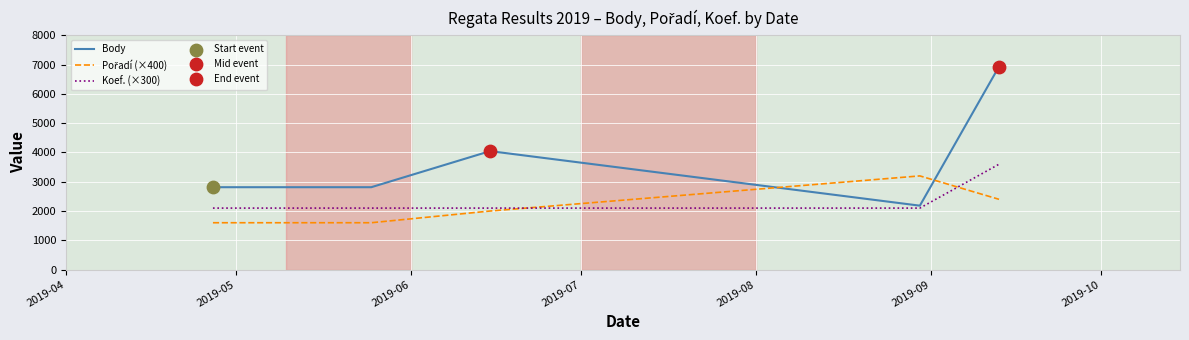

Which series has the largest total across all categories?

Body